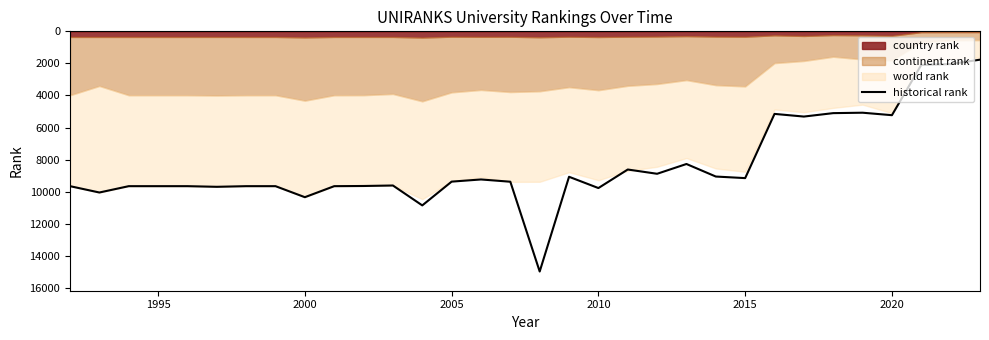

How many lines are shown in the chart?

1